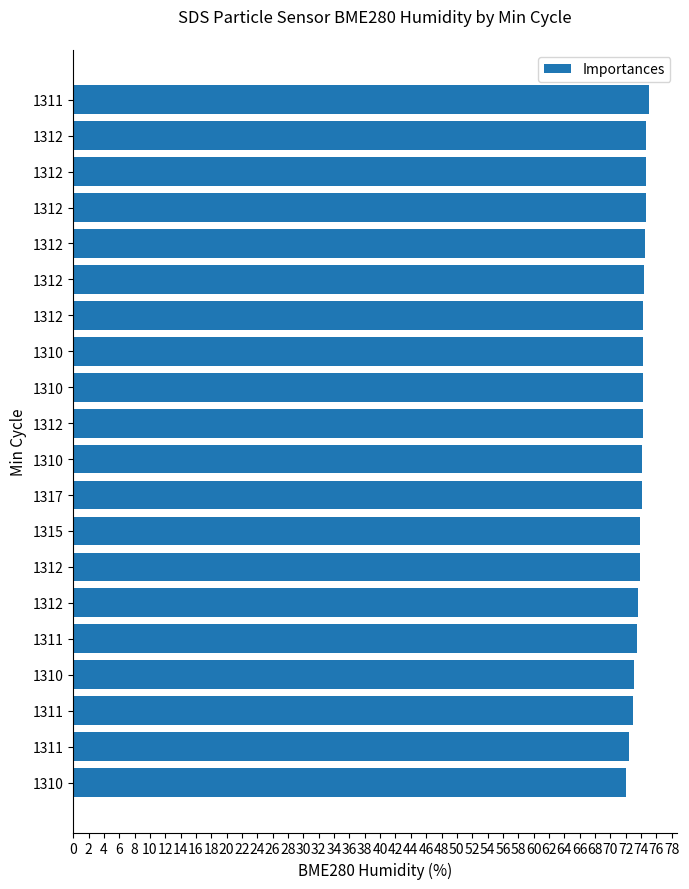

How many categories are shown in the chart?

20